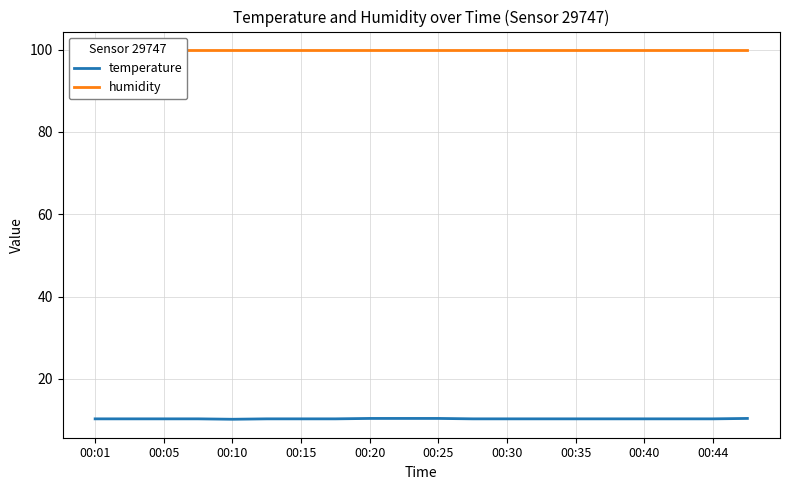

Reading left to right, what are all the values shown in this chart?

temperature: 10.3	10.3	10.3	10.3	10.2	10.3	10.3	10.3	10.4	10.4	10.4	10.3	10.3	10.3	10.3	10.3	10.3	10.3	10.3	10.4
humidity: 99.9	99.9	99.9	99.9	99.9	99.9	99.9	99.9	99.9	99.9	99.9	99.9	99.9	99.9	99.9	99.9	99.9	99.9	99.9	99.9